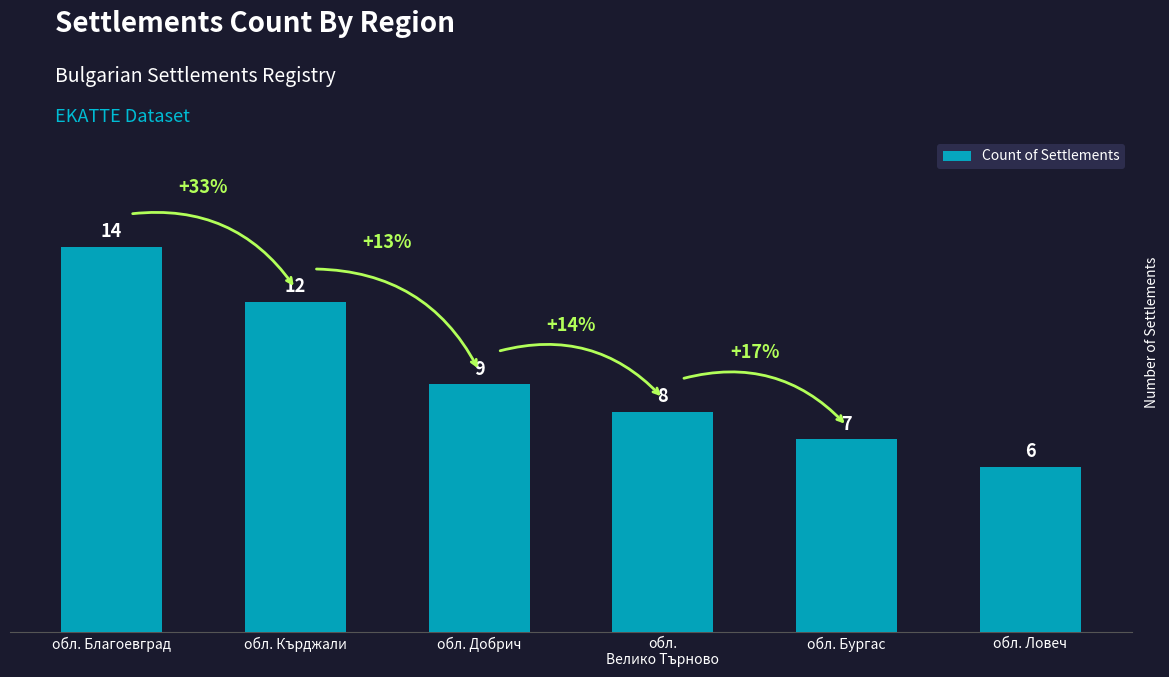

What position from the right is обл. Бургас?

2